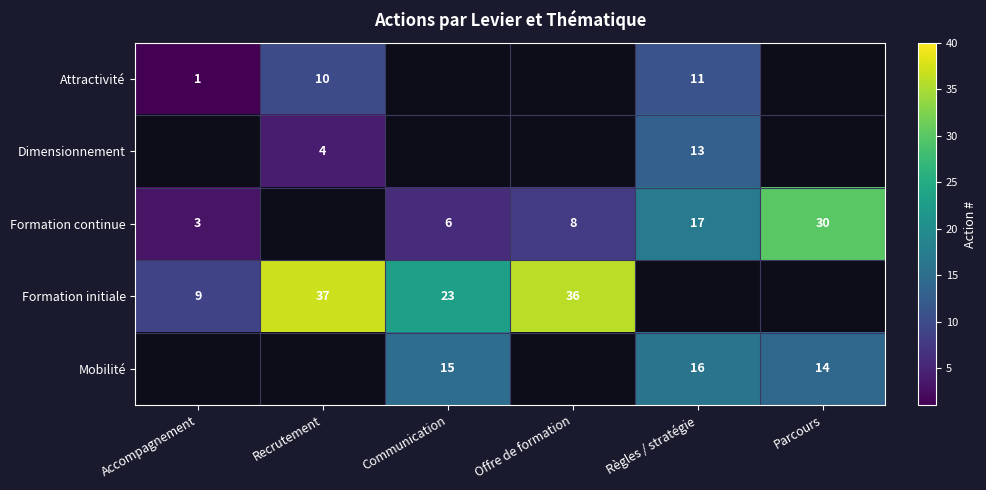

What is the sum of the Attractivité values at Accompagnement and Recrutement?

11